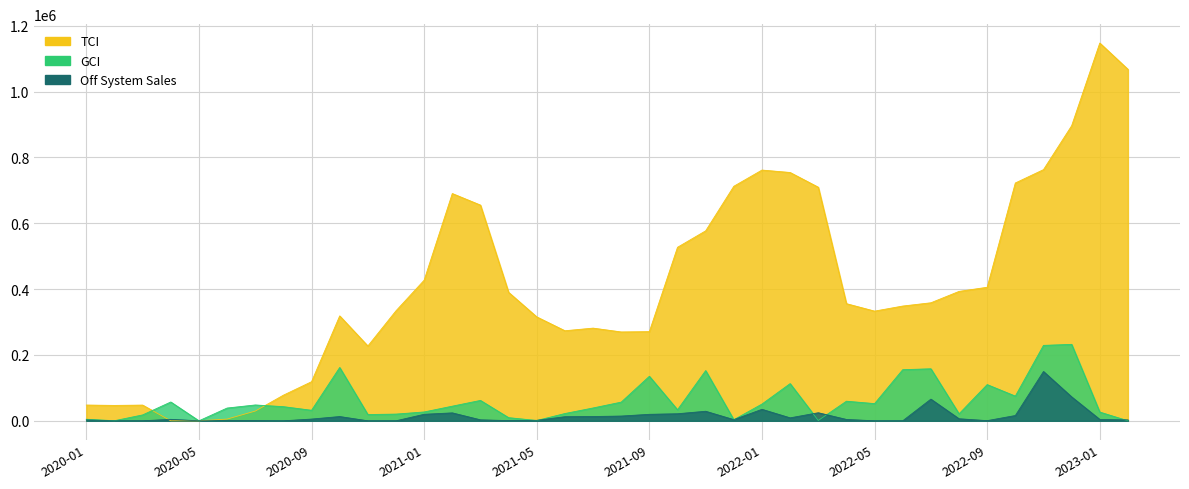

Which series has the largest range (max minus min)?

TCI